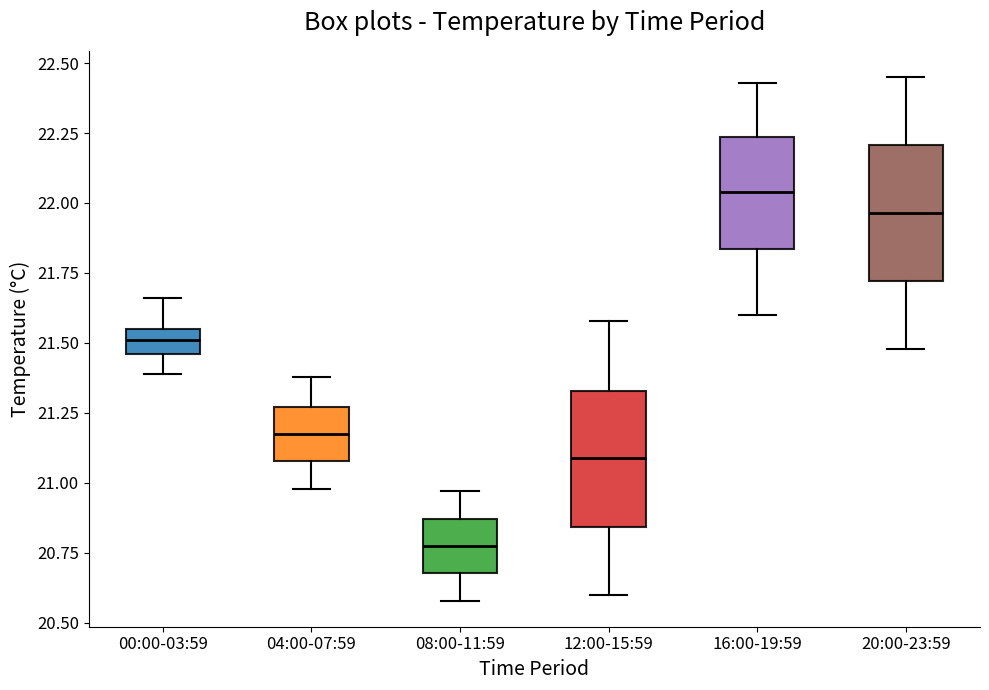

Reading left to right, read every box against the y-axis: the position of its median line, the range the box covers, and the ends of its whiskers. The values are not printed on the chart, so give them approximately, as read against the axis.

00:00-03:59: median 21.50, box 21.45 to 21.55, whiskers 21.40 to 21.65
04:00-07:59: median 21.20, box 21.10 to 21.25, whiskers 21.00 to 21.40
08:00-11:59: median 20.80, box 20.70 to 20.85, whiskers 20.60 to 20.95
12:00-15:59: median 21.10, box 20.85 to 21.35, whiskers 20.60 to 21.60
16:00-19:59: median 22.05, box 21.85 to 22.25, whiskers 21.60 to 22.45
20:00-23:59: median 21.95, box 21.70 to 22.20, whiskers 21.50 to 22.45